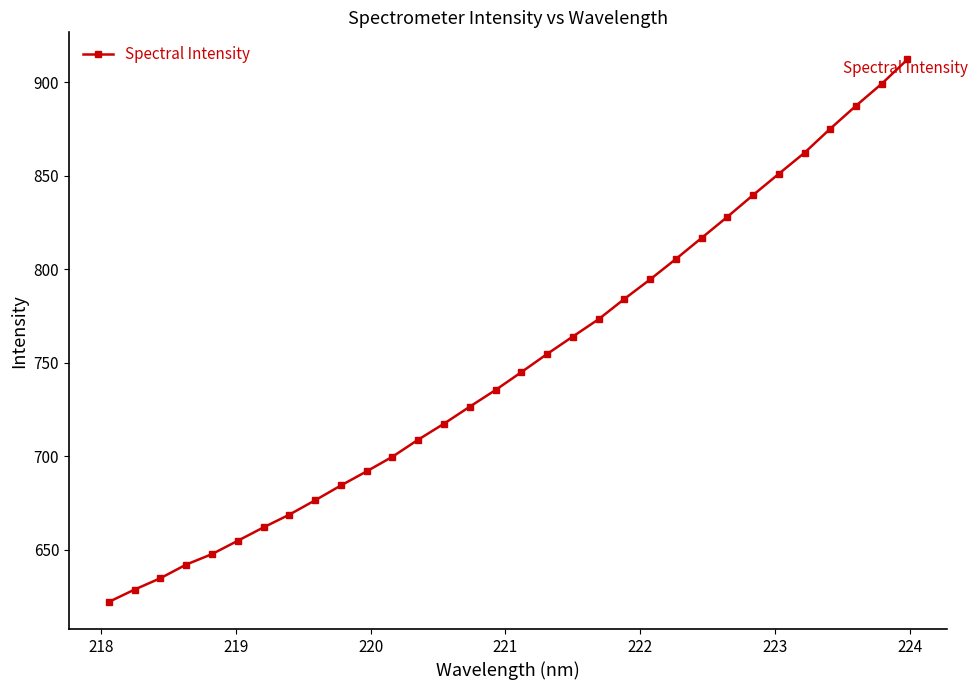

What is the average value?

749.8